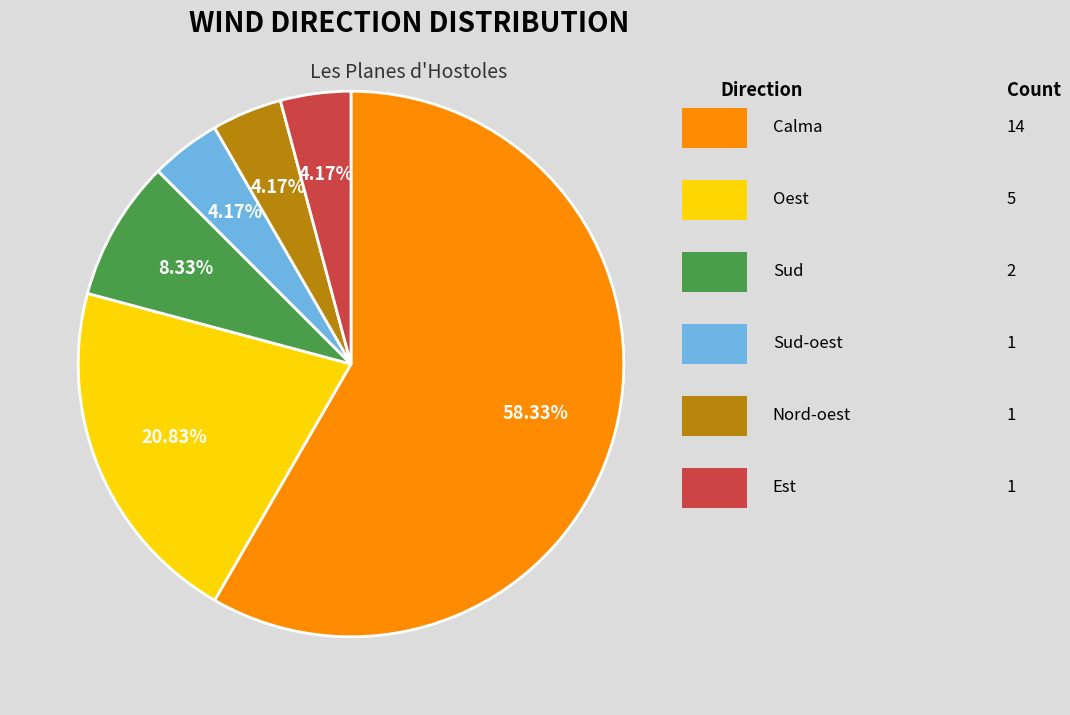

Does any single category account for the majority?

Yes